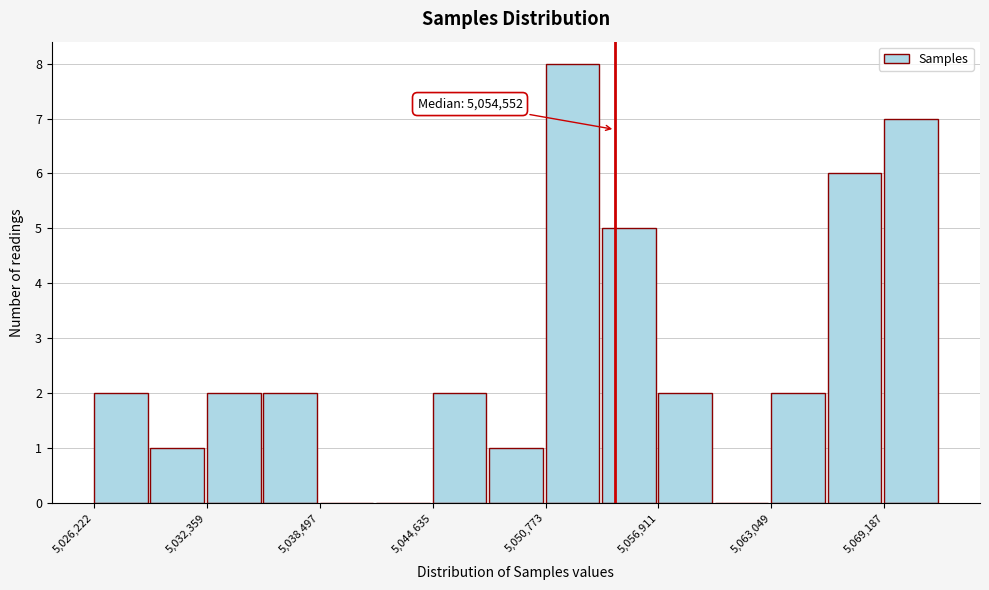

Around what value on the x-axis is the tallest bar? Give the approximate position of its centre, as read against the axis.

5052000